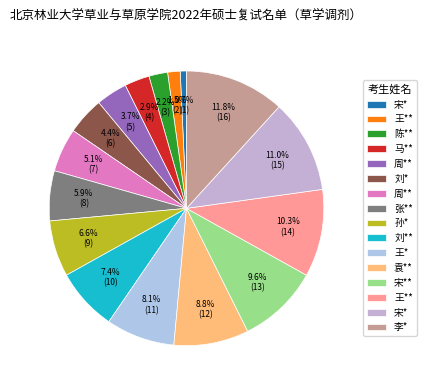

Count the number of slices in the pie.

16